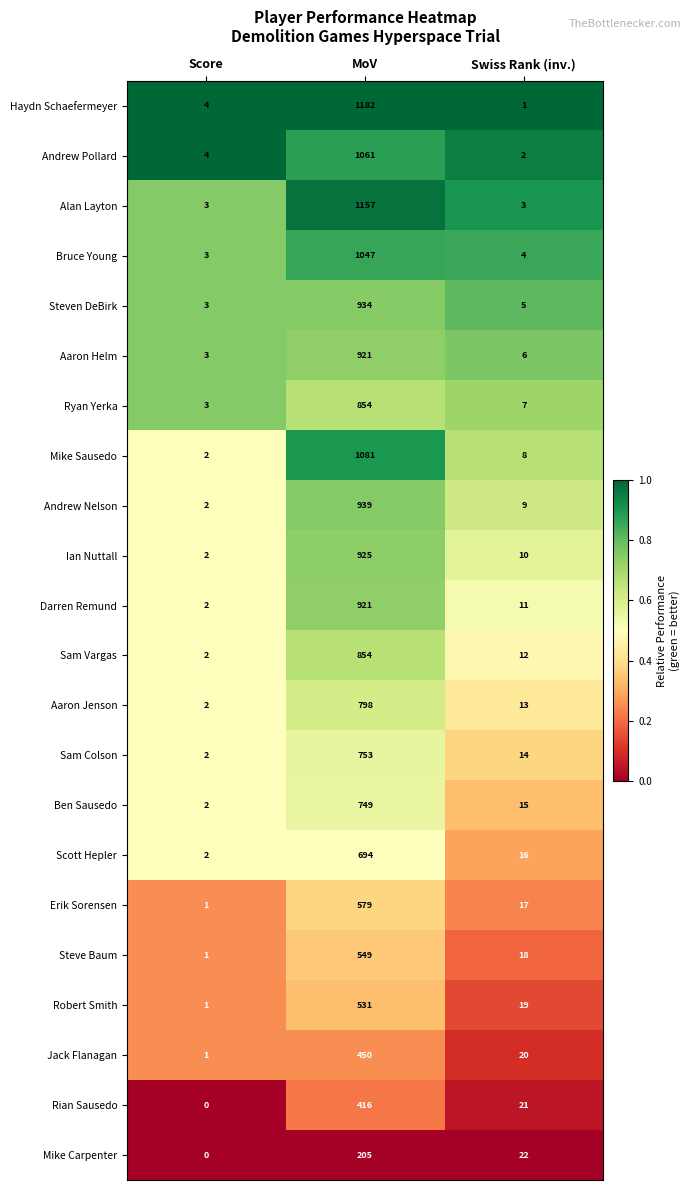

What is the difference between the maximum and minimum values in the Alan Layton series?

1154